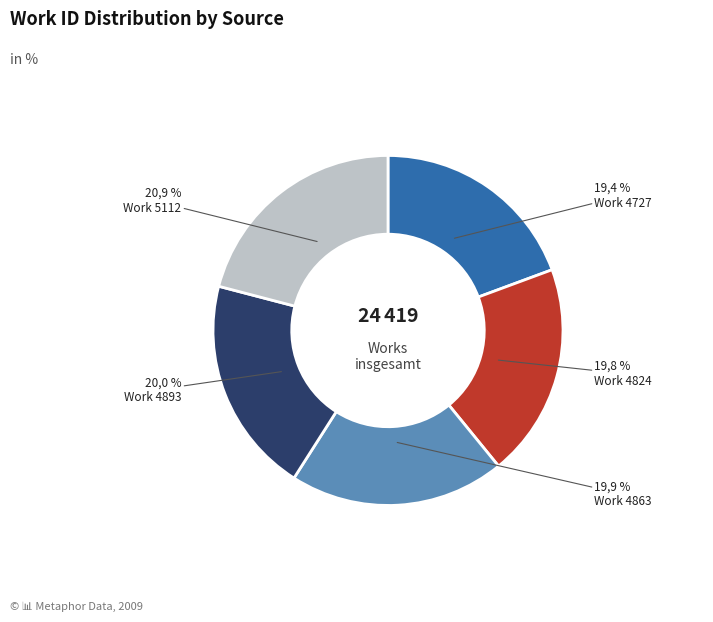

Is it true that Work 4863 is 10% of the pie?

False